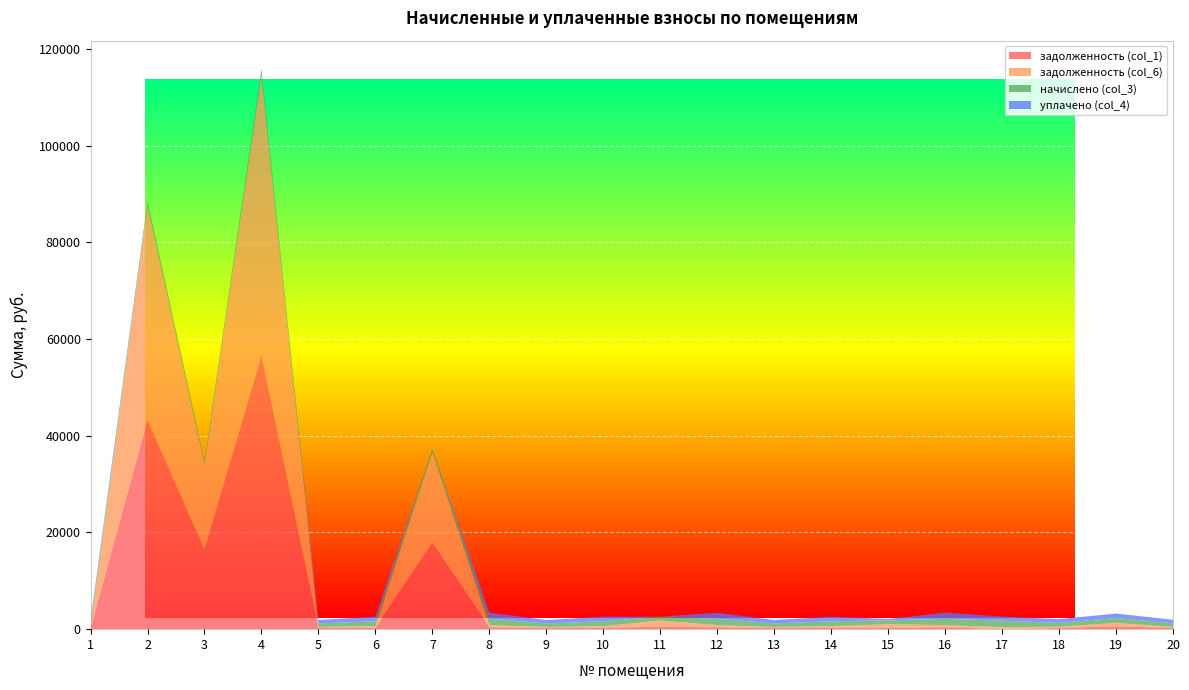

Reading right to left, transcribe all the data shown in this chart.

задолженность (col_1): 20=224.5	19=604.2	18=240.8	17=0.0	16=397.2	15=243.1	14=299.4	13=220.1	12=393.5	11=486.9	10=300.1	9=220.1	8=396.4	7=17875.0	6=300.1	5=223.5	4=56664.8	3=16401.2	2=43277.1	1=219.3
задолженность (col_6): 20=247.8	19=687.7	18=265.9	17=434.4	16=438.4	15=769.6	14=330.5	13=242.9	12=434.4	11=1298.7	10=331.3	9=242.9	8=437.6	7=18677.5	6=331.3	5=243.8	4=57963.0	3=17583.0	2=44268.5	1=242.1
начислено (col_3): 20=743.5	19=1013.5	18=797.5	17=1303.1	16=1315.3	15=804.9	14=991.4	13=728.9	12=1303.1	11=802.5	10=993.9	9=728.9	8=1312.9	7=802.5	6=993.9	5=731.3	4=1298.2	3=807.4	2=991.4	1=726.4
уплачено (col_4): 20=720.2	19=930.0	18=772.5	17=868.7	16=1274.1	15=293.6	14=960.3	13=706.0	12=1262.2	11=0.0	10=962.7	9=706.0	8=1271.7	7=0.0	6=962.7	5=706.8	4=0.0	3=0.0	2=0.0	1=703.6